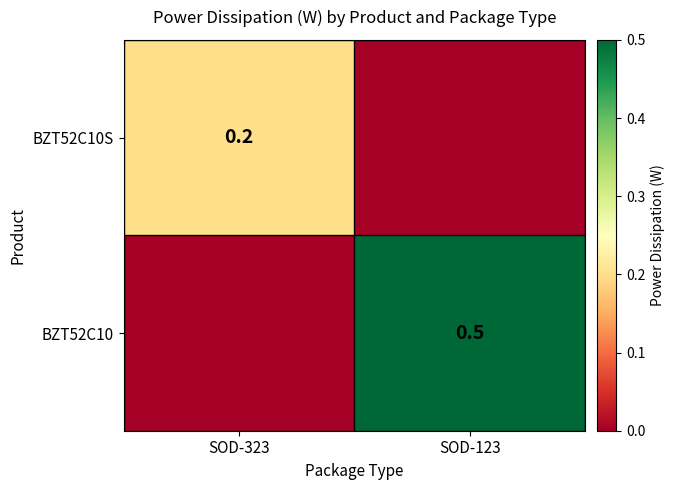

The BZT52C10 series shows 0.7 at SOD-123. True or false?

False